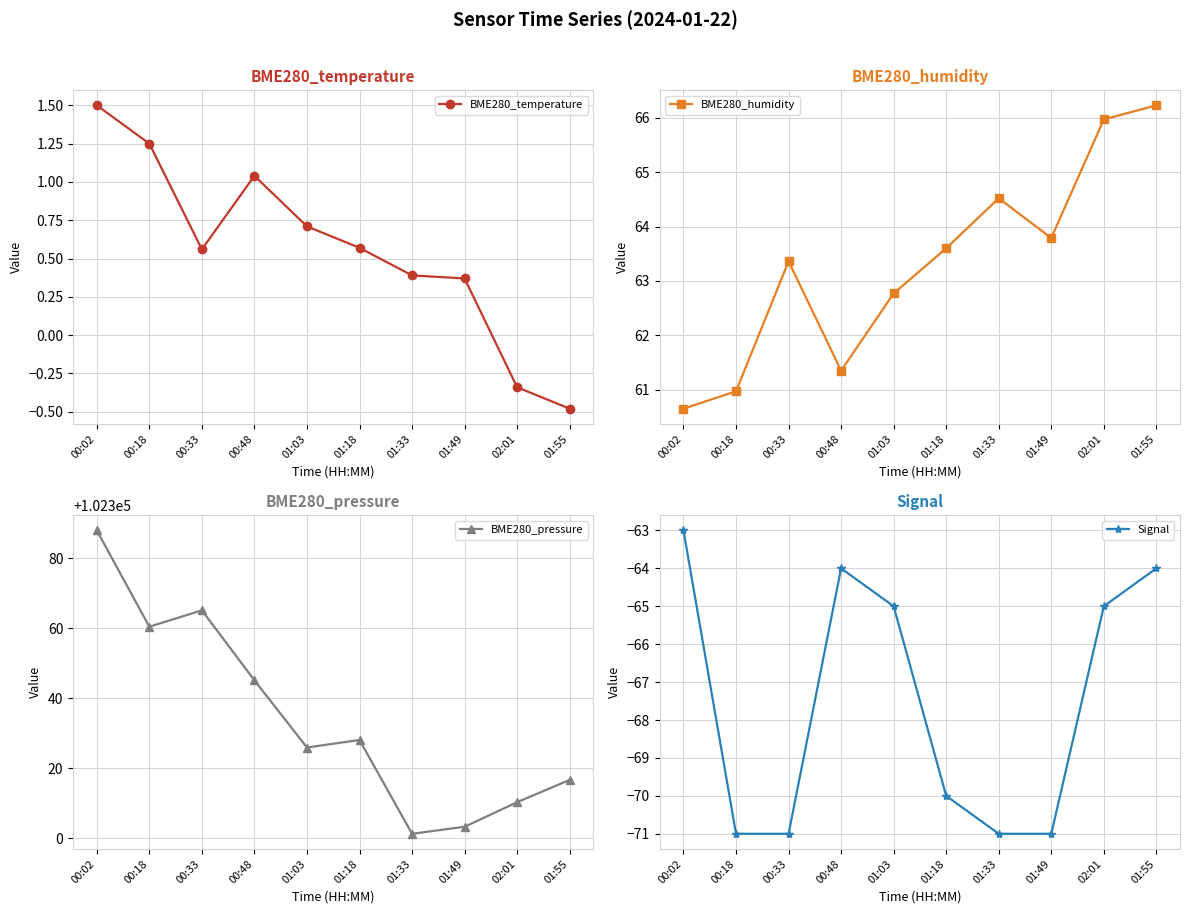

At how many categories does at least one series exceed 69368?

10